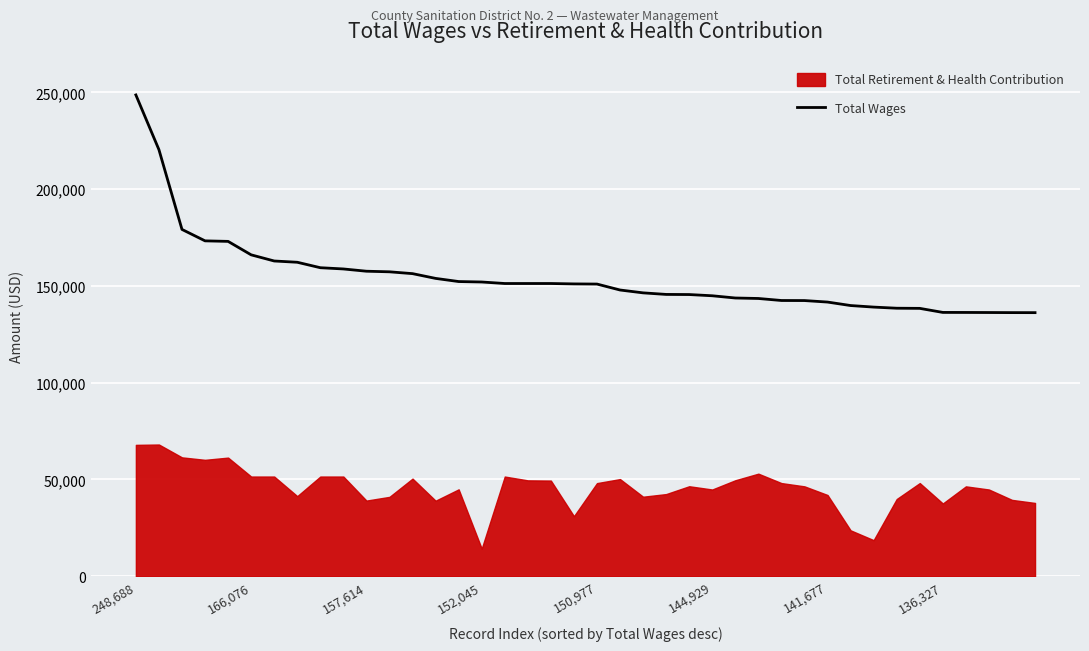

Which category has the highest value in the Total Wages series?

248,688